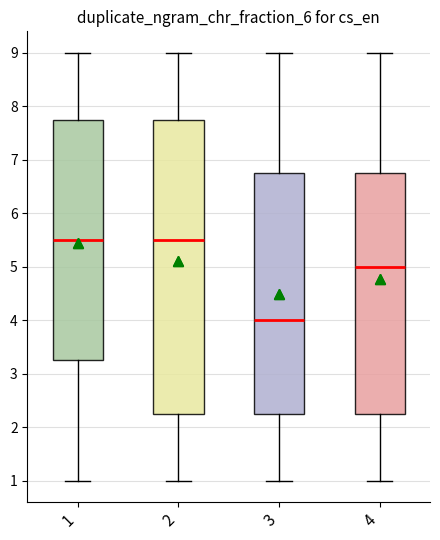

Reading left to right, read every box against the y-axis: the position of its median line, the range the box covers, and the ends of its whiskers. The values are not printed on the chart, so give them approximately, as read against the axis.

1: median 5.5, box 3.3 to 7.8, whiskers 1.0 to 9.0
2: median 5.5, box 2.3 to 7.8, whiskers 1.0 to 9.0
3: median 4.0, box 2.3 to 6.8, whiskers 1.0 to 9.0
4: median 5.0, box 2.3 to 6.8, whiskers 1.0 to 9.0